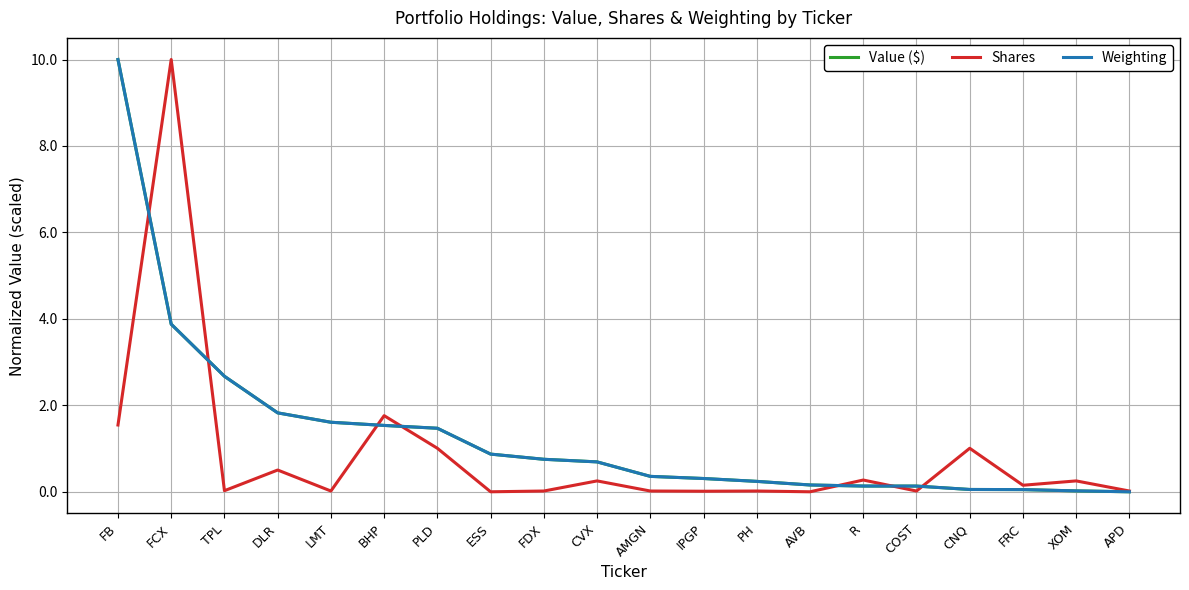

What are all the series names shown in the legend?

Value ($), Shares, Weighting